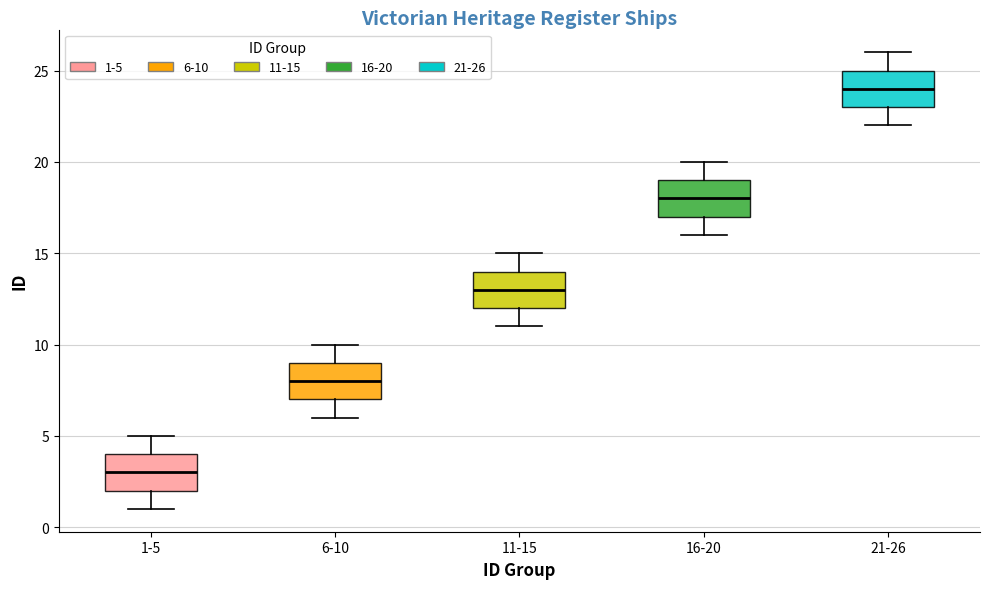

Which box's median line is the highest?

21-26